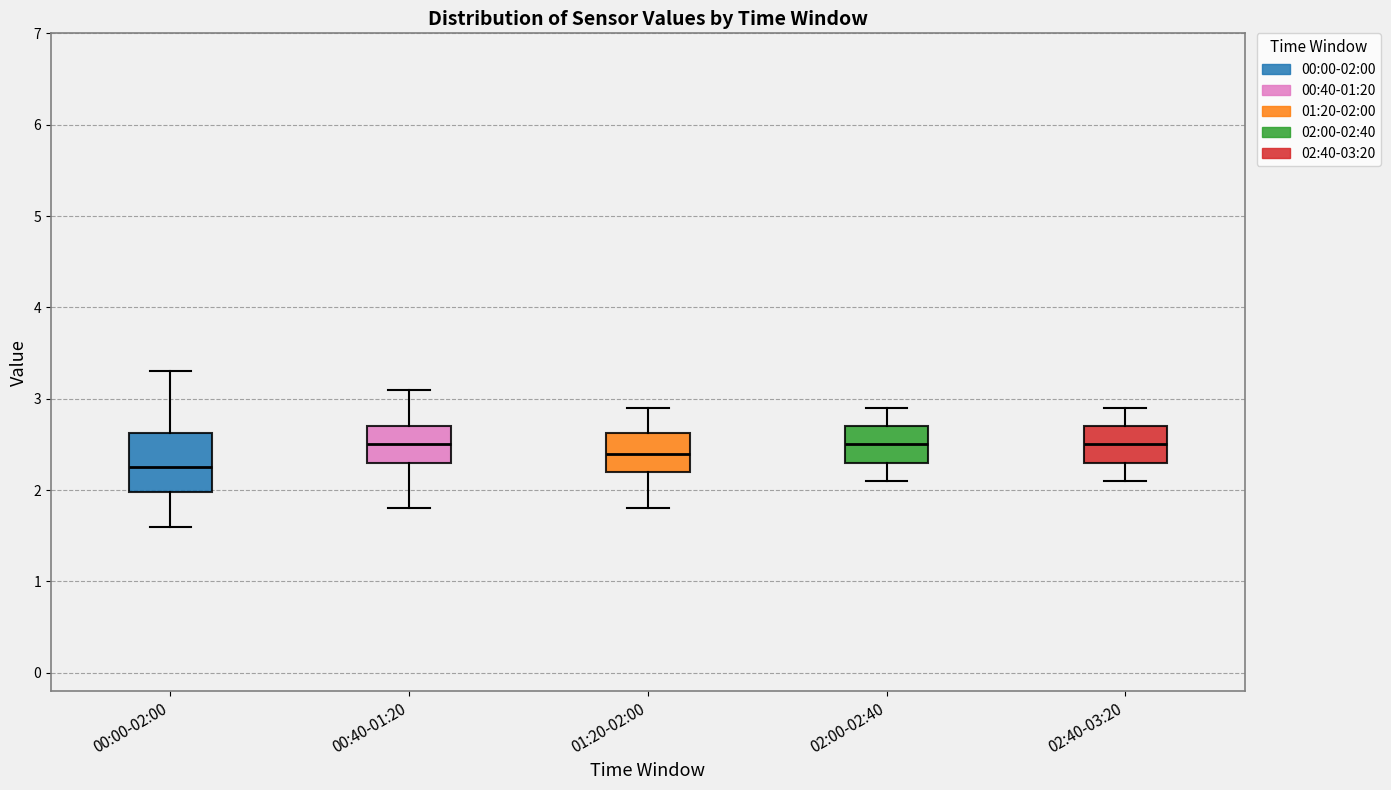

Reading left to right, transcribe this box plot: for each box, give where its median line is, the range the box spans, and where its two whiskers end, as read against the y-axis. The values are not printed on the chart, so give them approximately, as read against the axis.

00:00-02:00: median 2.3, box 2.0 to 2.6, whiskers 1.6 to 3.3
00:40-01:20: median 2.5, box 2.3 to 2.7, whiskers 1.8 to 3.1
01:20-02:00: median 2.4, box 2.2 to 2.6, whiskers 1.8 to 2.9
02:00-02:40: median 2.5, box 2.3 to 2.7, whiskers 2.1 to 2.9
02:40-03:20: median 2.5, box 2.3 to 2.7, whiskers 2.1 to 2.9